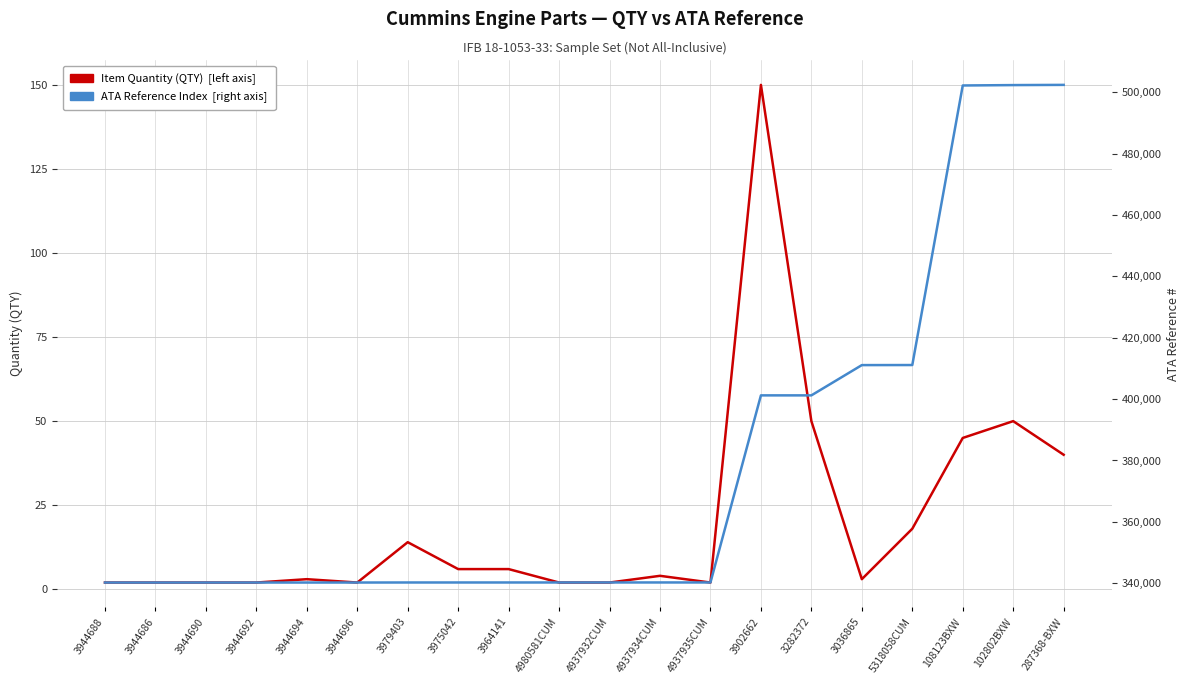

How many interior local valleys does the Item Quantity (QTY) series have?

3